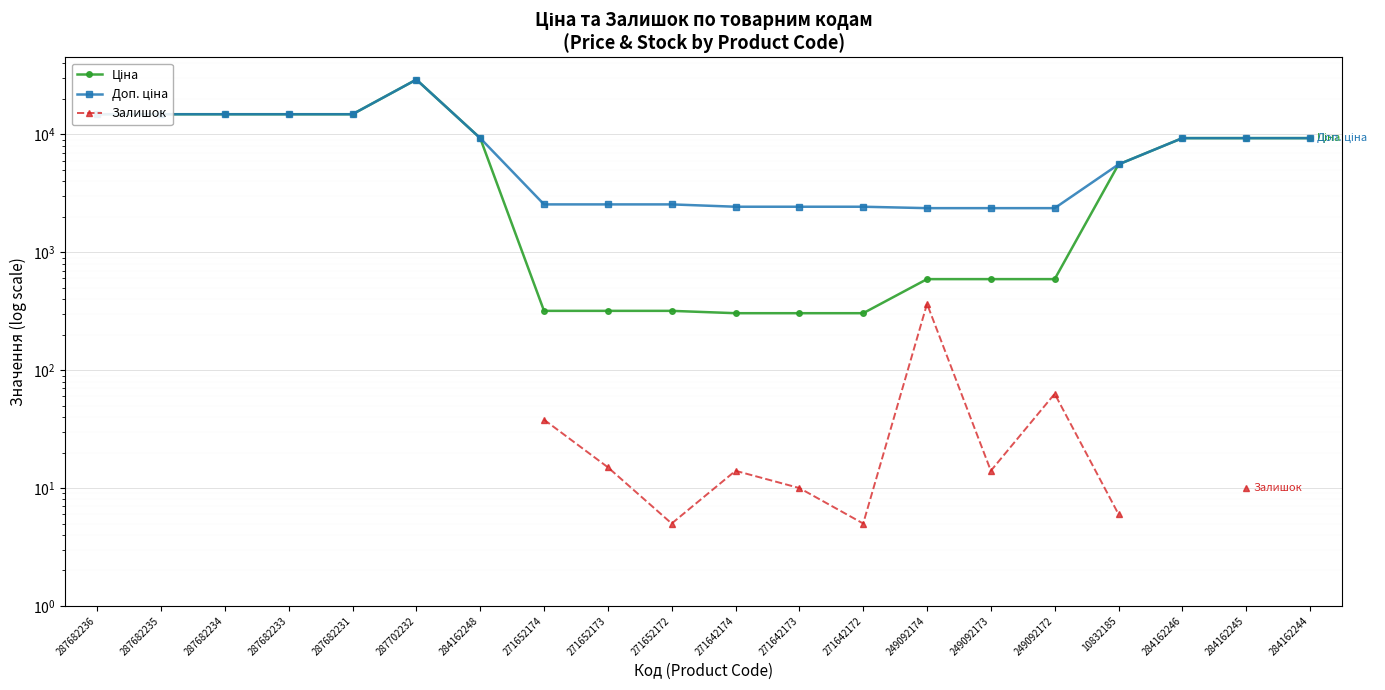

True or false: Ціна and Залишок cross at least once.

False